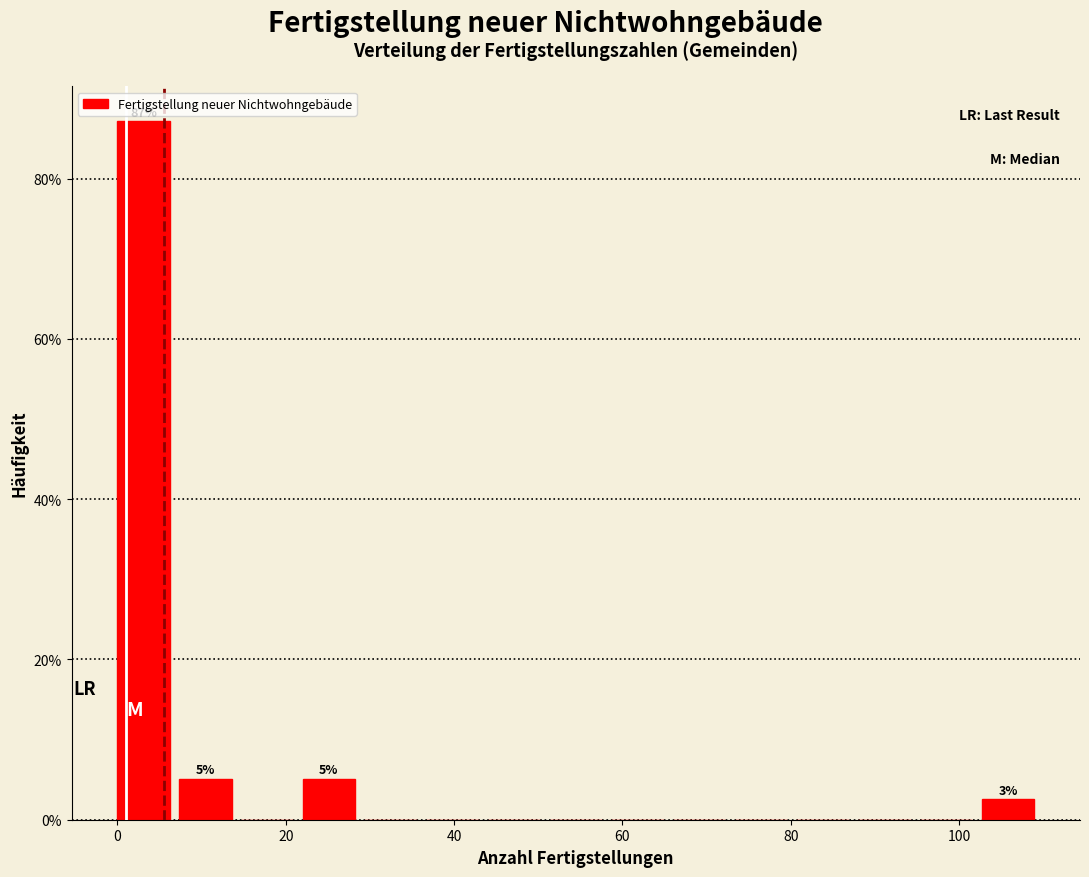

Read against the x-axis, roughly where is the centre of the tallest bar?

4